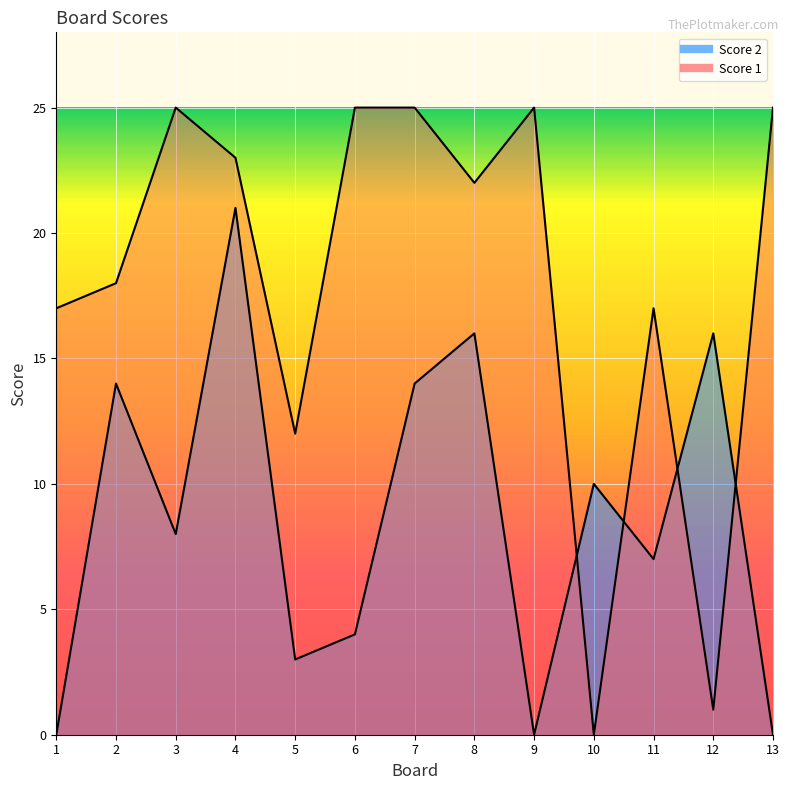

True or false: Score 2 has a value of 7 at 11.

True